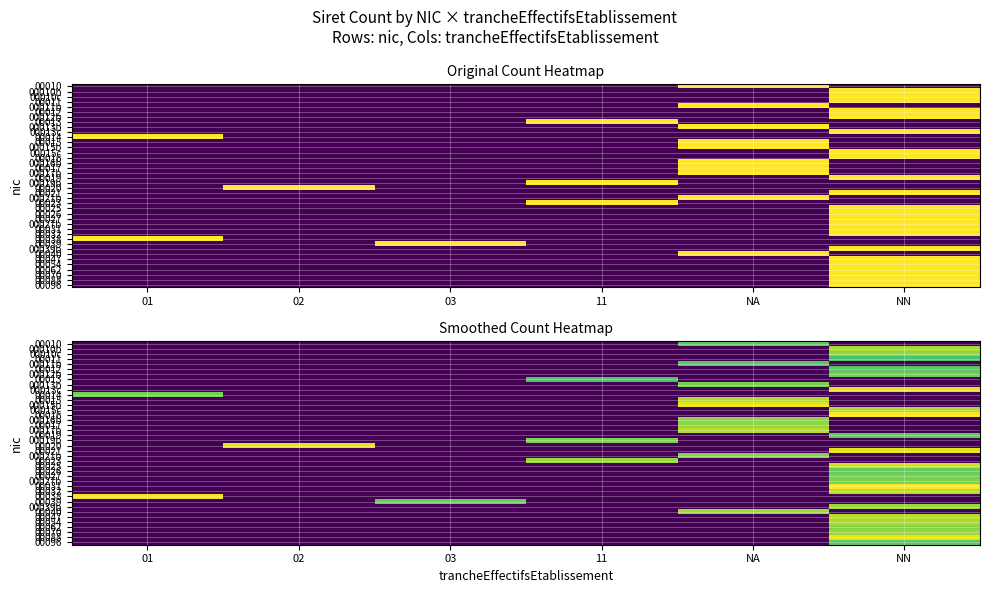

Between NN and 11, which is larger?

NN